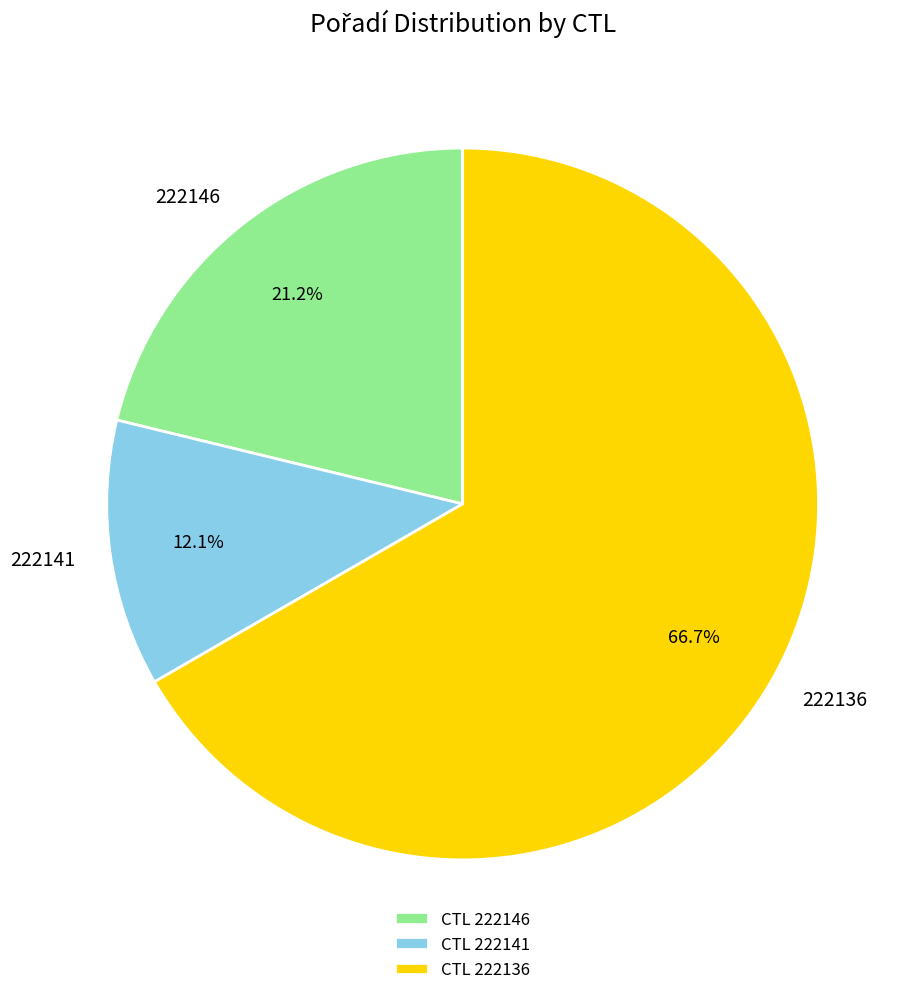

Which slice is the smallest?

222141